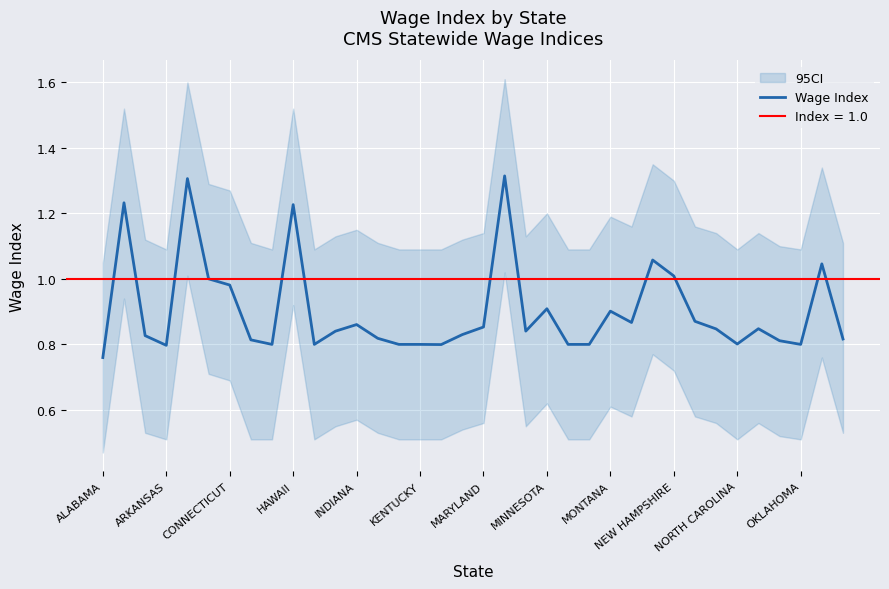

What is the sum of all values?

32.5